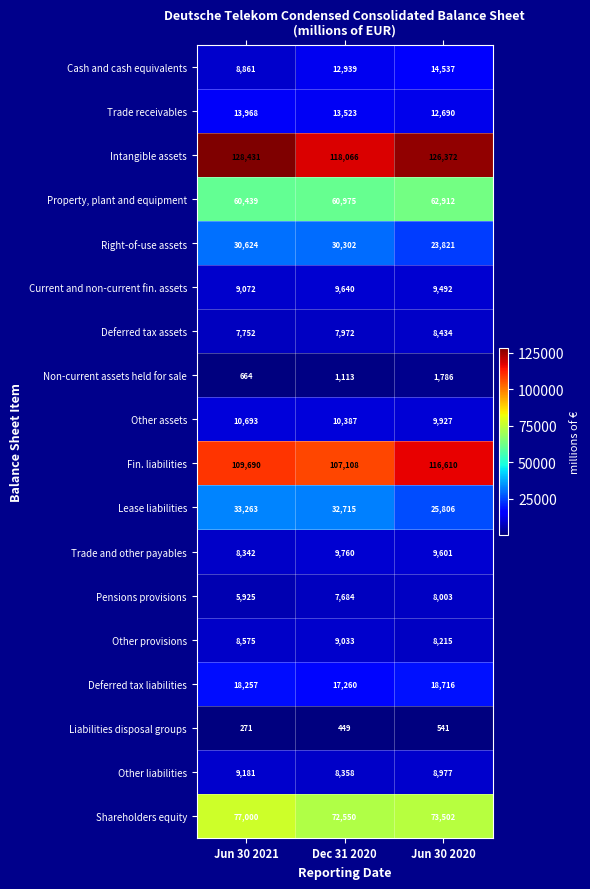

What is the difference between the second highest and minimum values in the Pensions provisions series?

1759